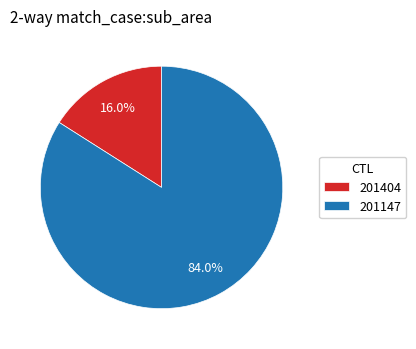

True or false: 201404 accounts for 16% of the total.

True